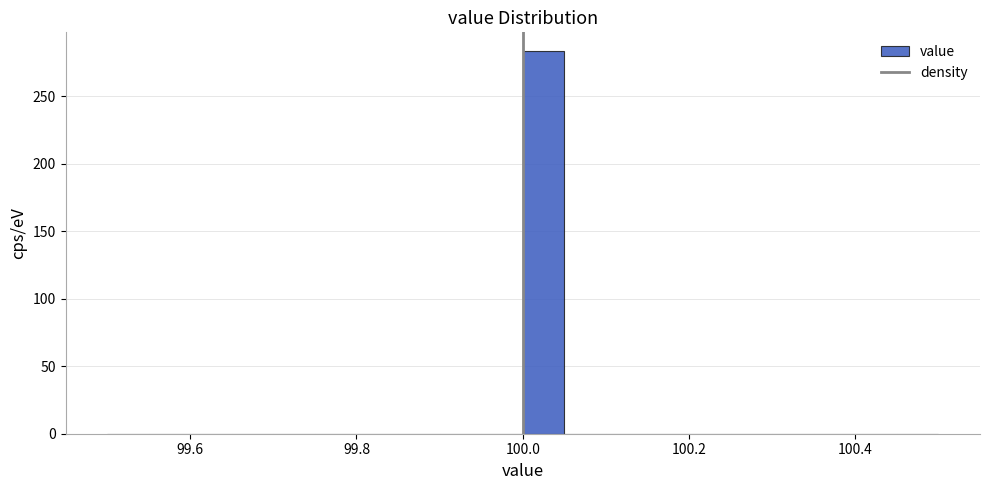

Around what value on the x-axis is the tallest bar? Give the approximate position of its centre, as read against the axis.

100.02